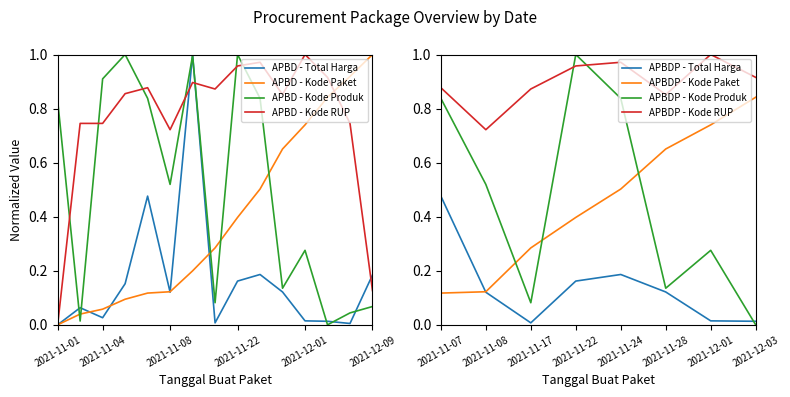

Between which two adjacent categories do Kode Produk and Kode RUP first intersect?

2021-11-01 and 2021-11-03